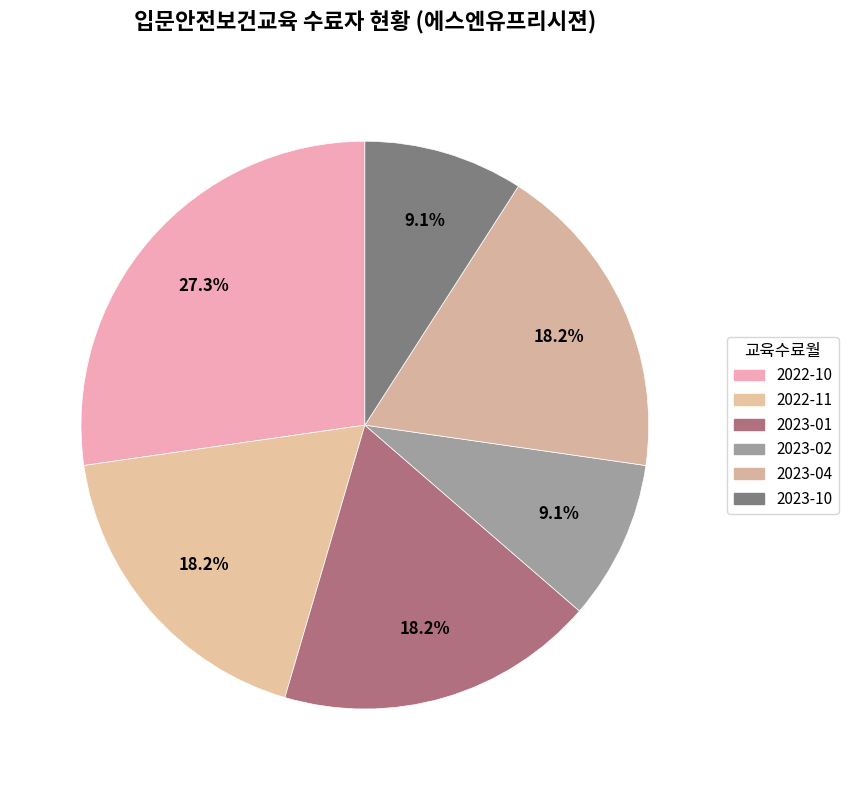

How many slices are in this pie chart?

6